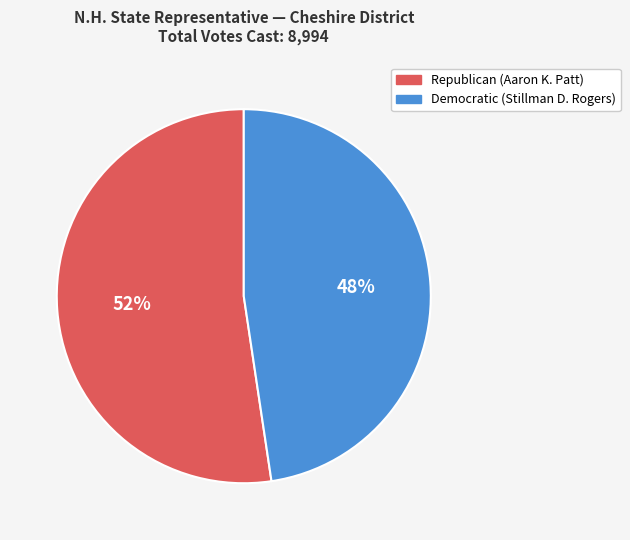

Which category has the biggest portion of the pie?

Republican (Aaron K. Patt)